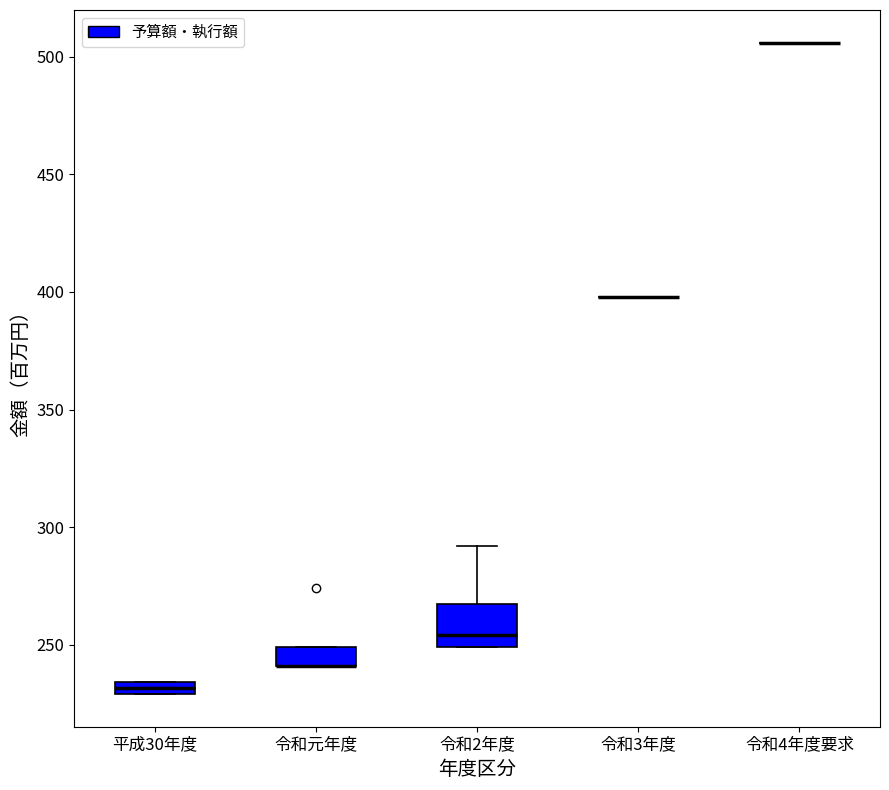

Which box is the tallest, from its lower edge to its upper edge?

令和2年度